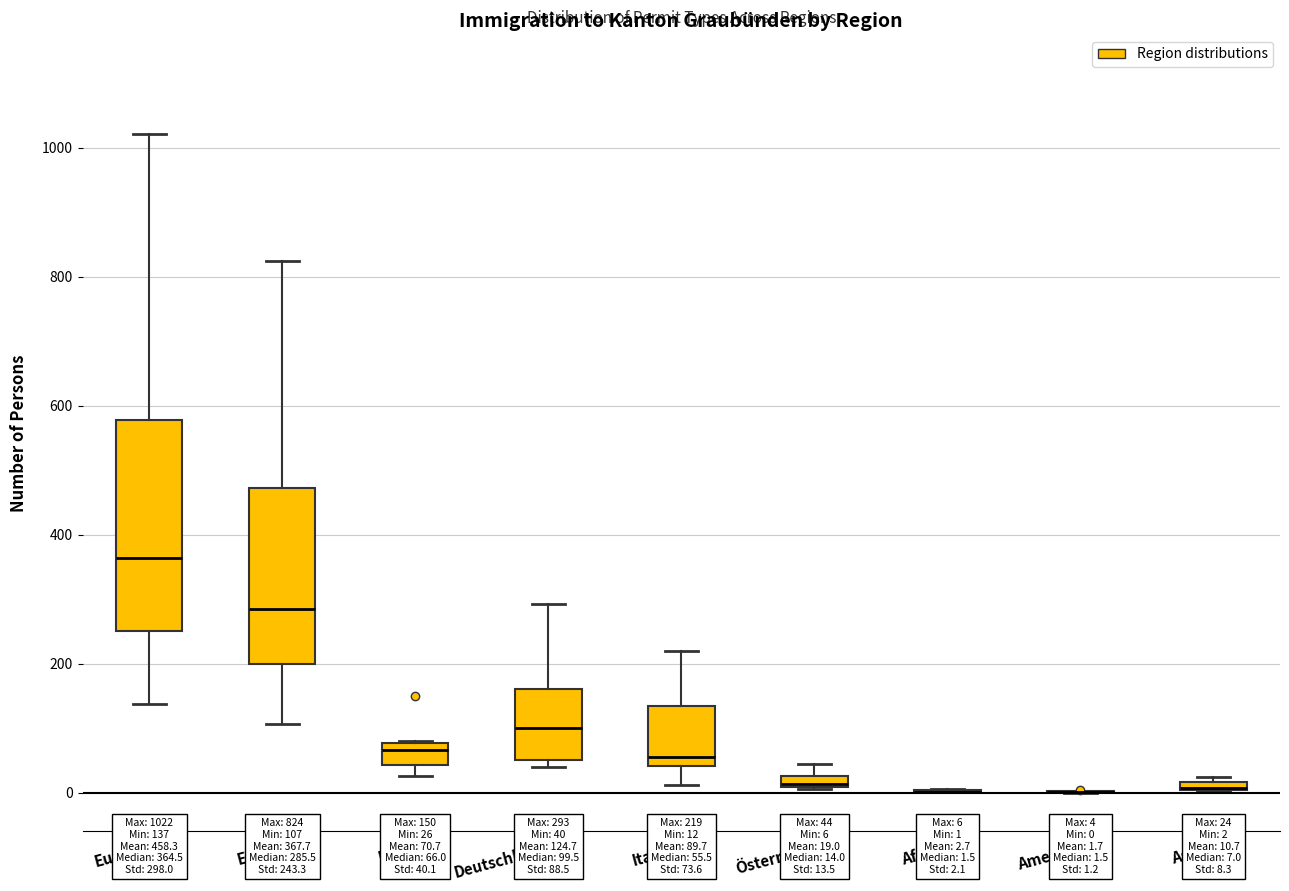

Which box is the tallest, from its lower edge to its upper edge?

Europa